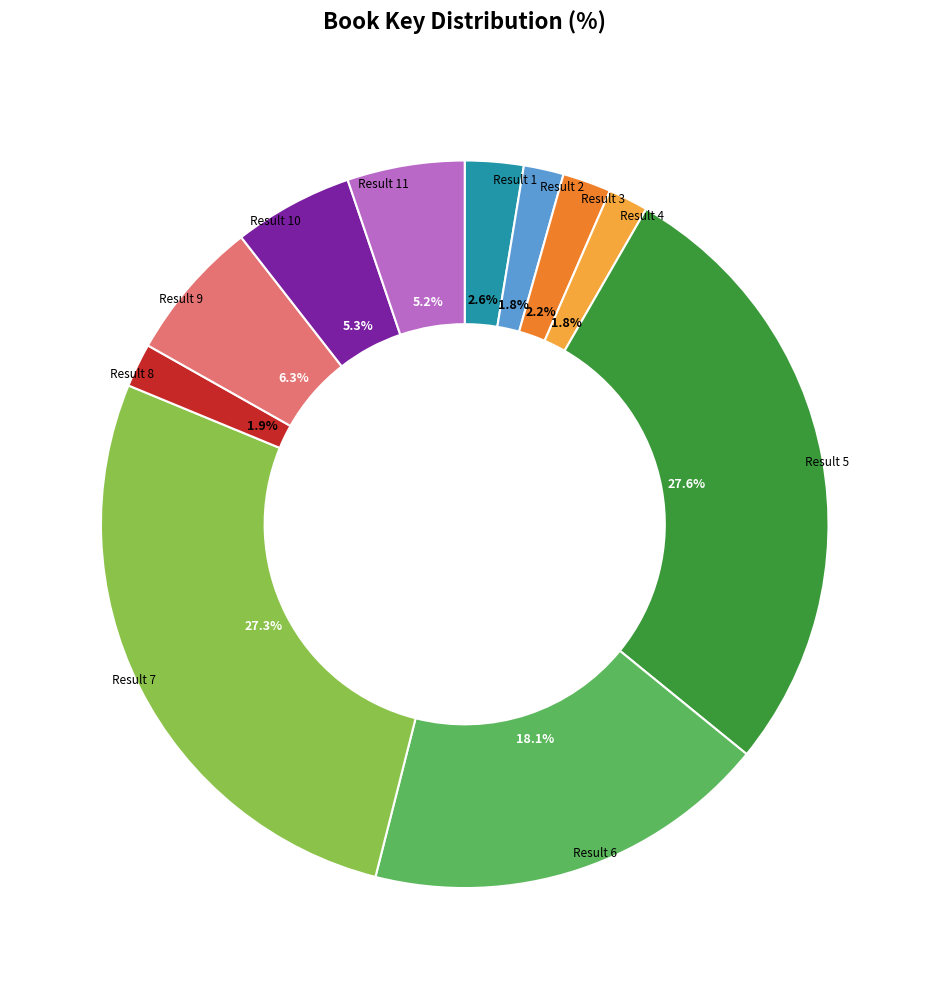

Is there any slice that represents more than half of the pie?

No